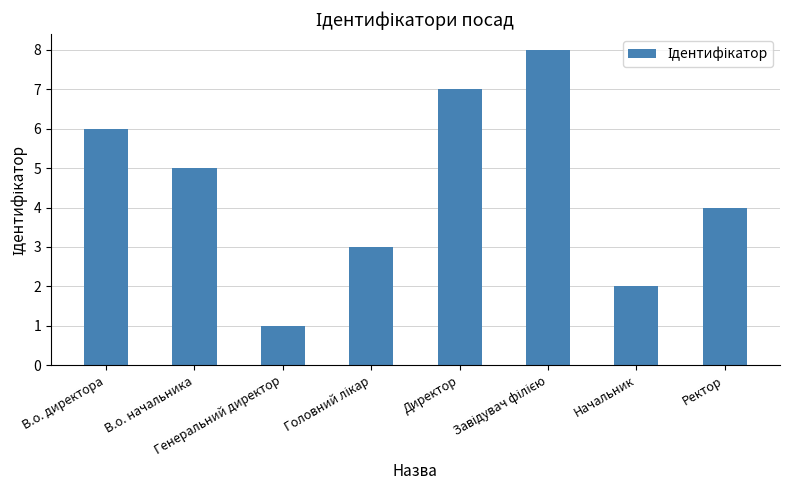

What is the greatest value displayed?

8